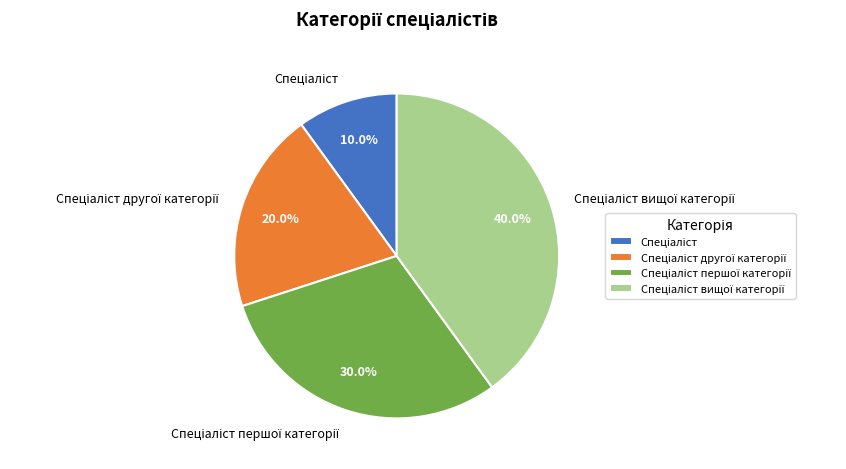

Does any single category account for the majority?

No